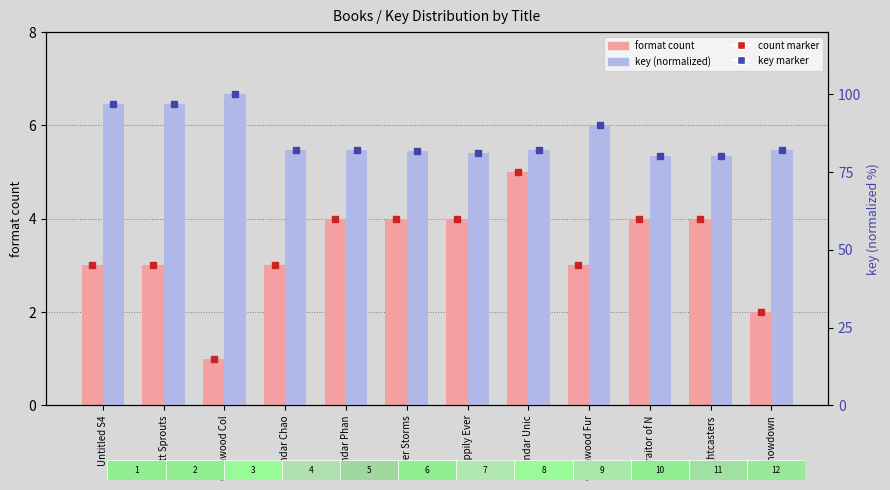

At how many categories does at least one series exceed 48?

12